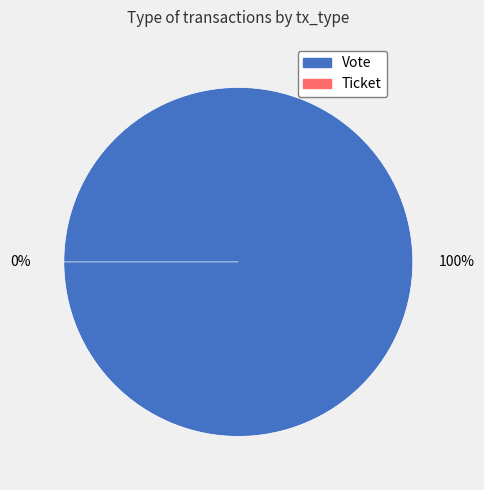

To the nearest percent, what is the average slice percentage?

50%